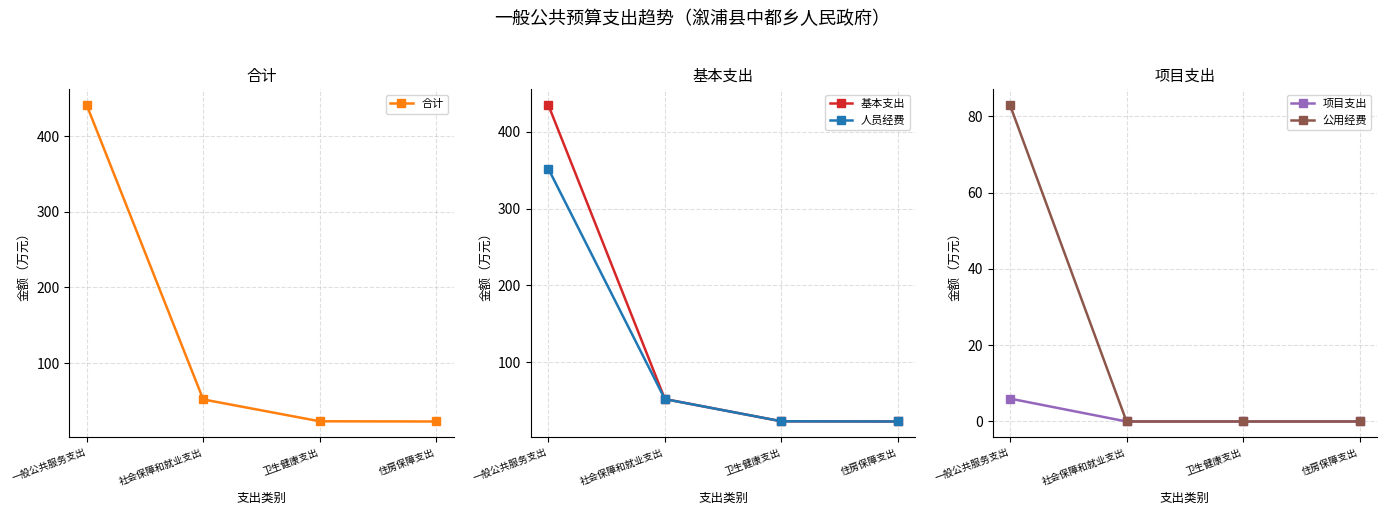

How many values in the 人员经费 series are below 51?

2